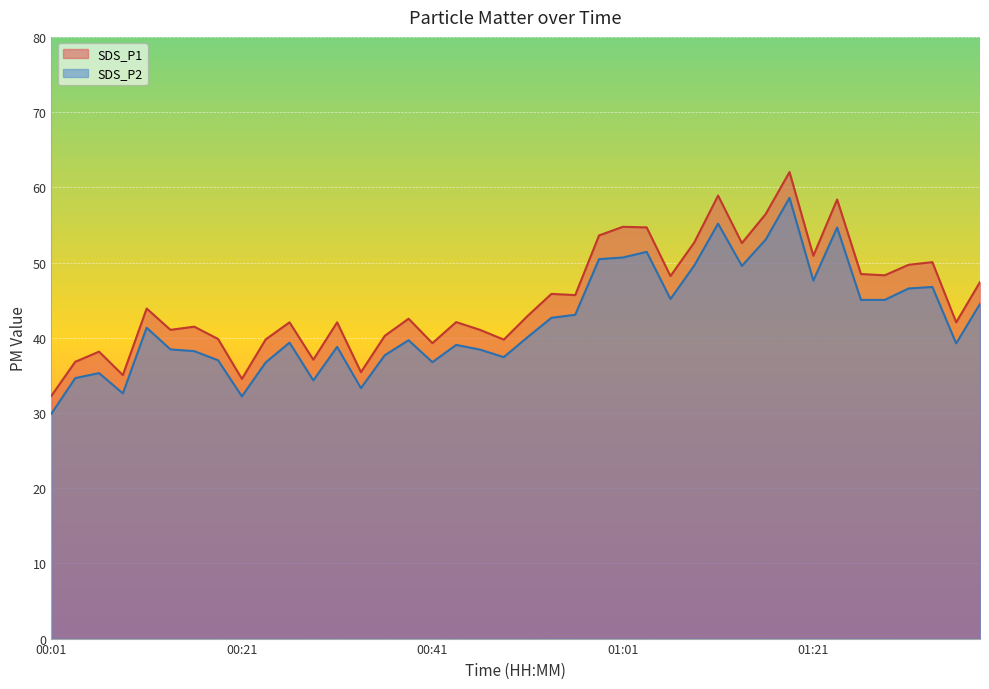

What value does the SDS_P2 series have at 00:56?

43.0